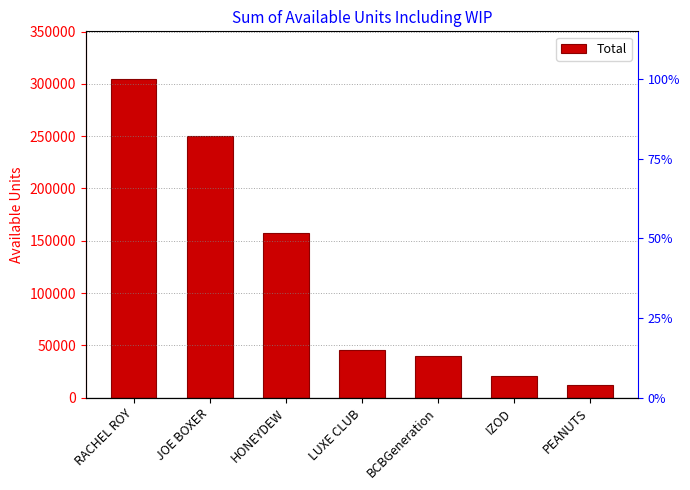

What position from the left is JOE BOXER?

2